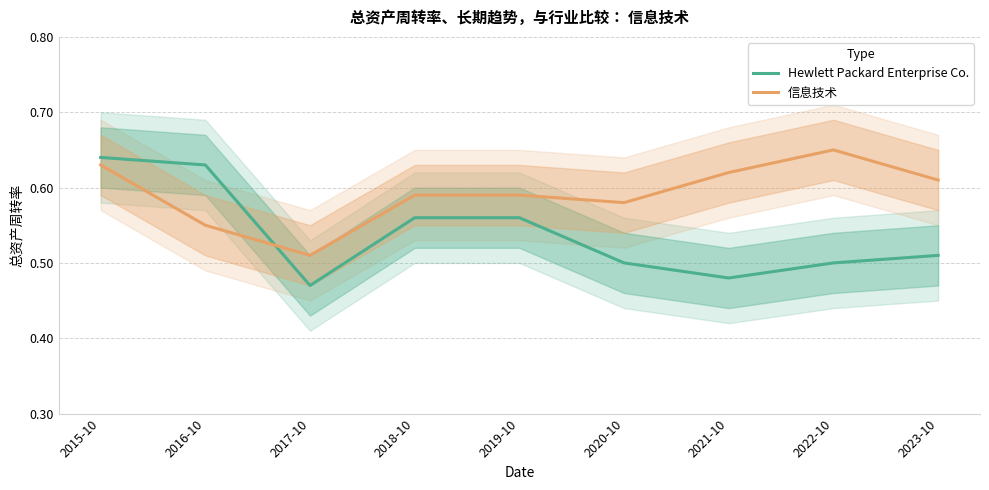

Is this an area chart (filled region under the line)?

No